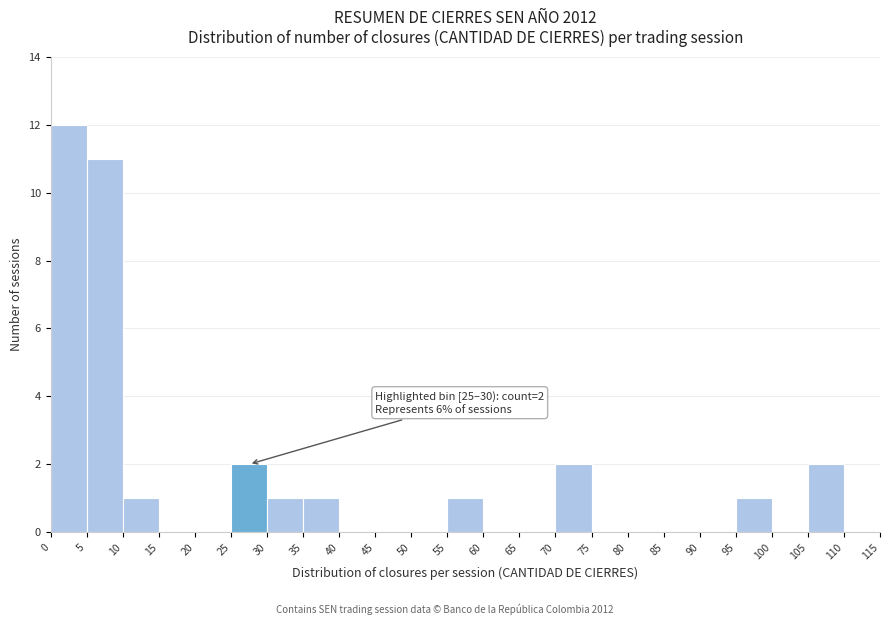

Which range on the x-axis has the tallest bar?

0 to 5